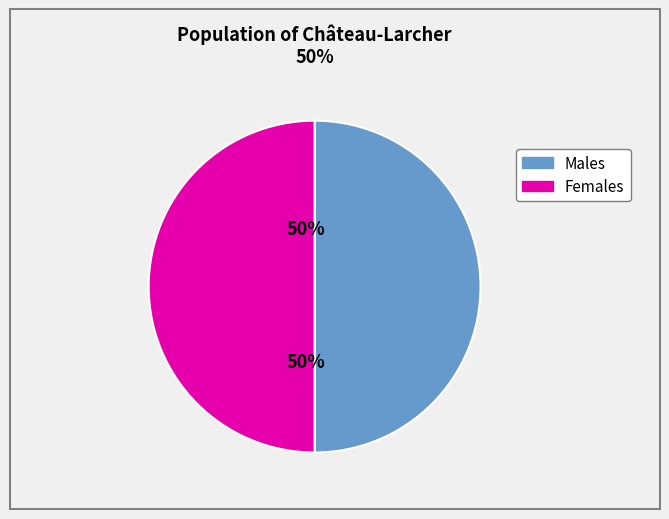

To the nearest percent, what is the average slice percentage?

50%